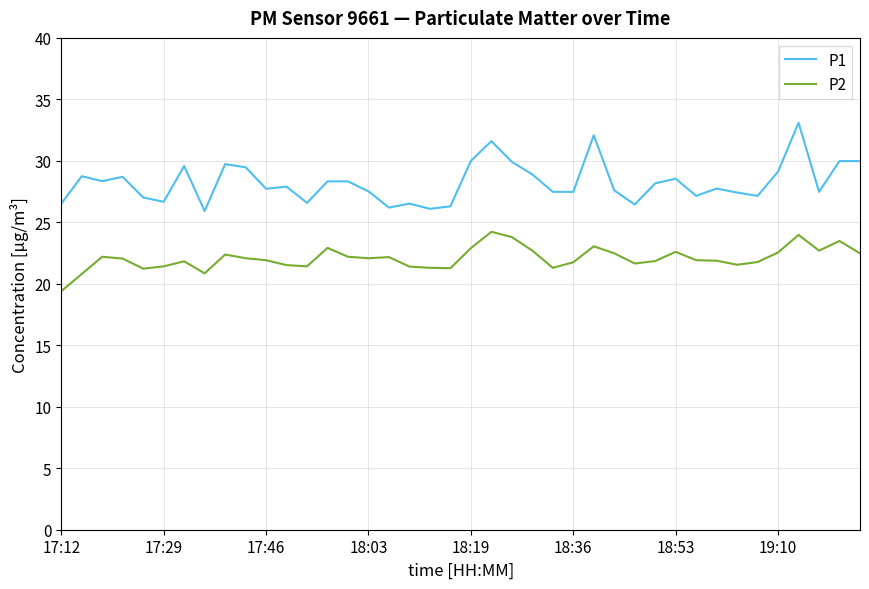

True or false: P2 and P1 cross at least once.

False